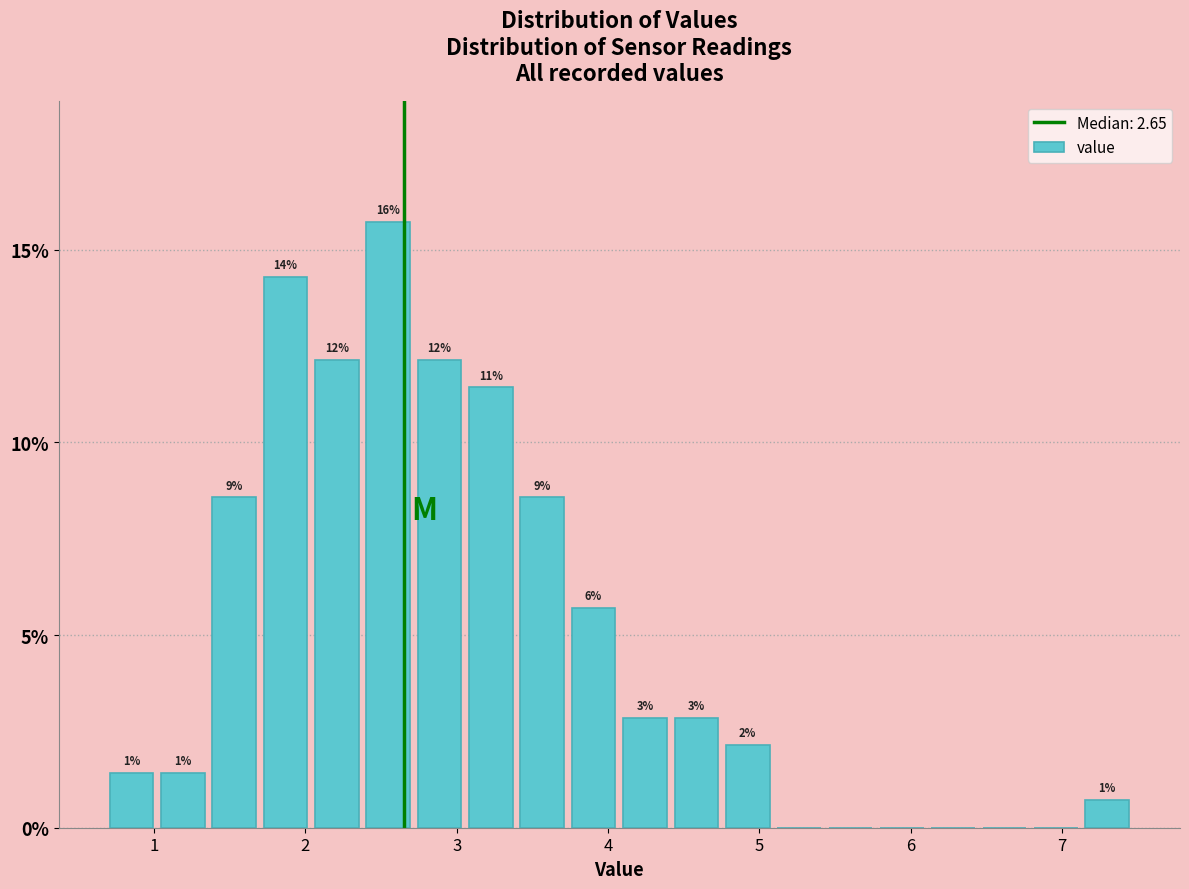

Around what value on the x-axis is the tallest bar? Give the approximate position of its centre, as read against the axis.

2.5